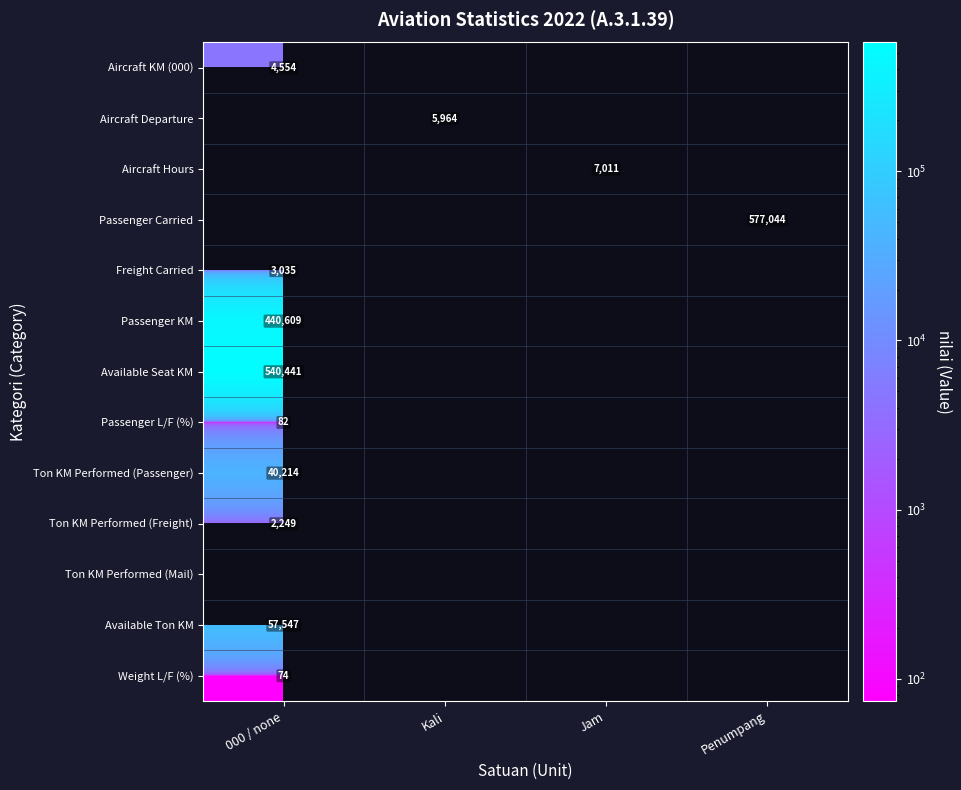

Is it true that Freight Carried equals 3035 at 000 / none?

True